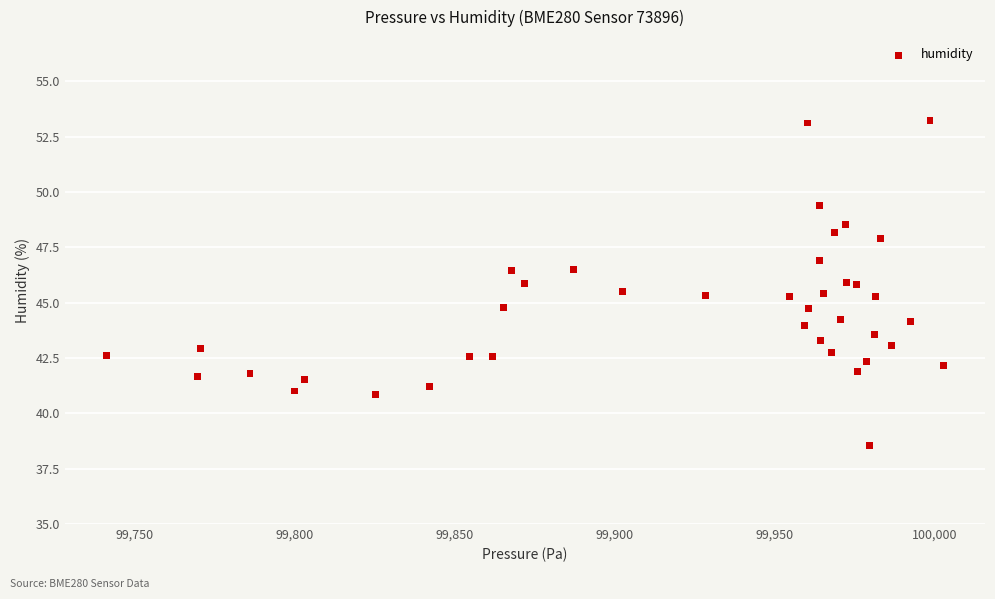

What is the range of X values (max minus min)?

261.5